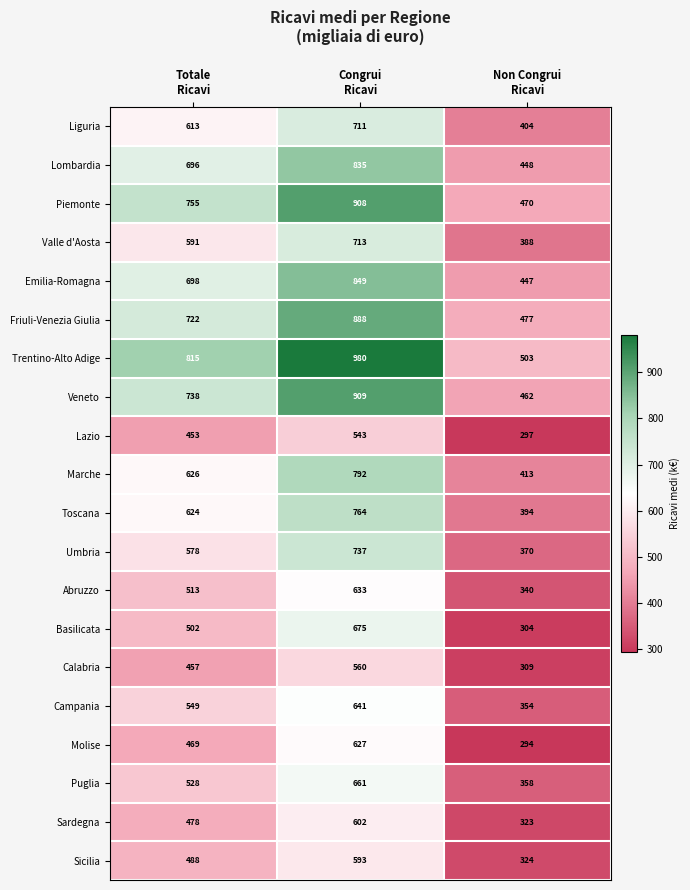

What is the maximum value for Calabria?

560